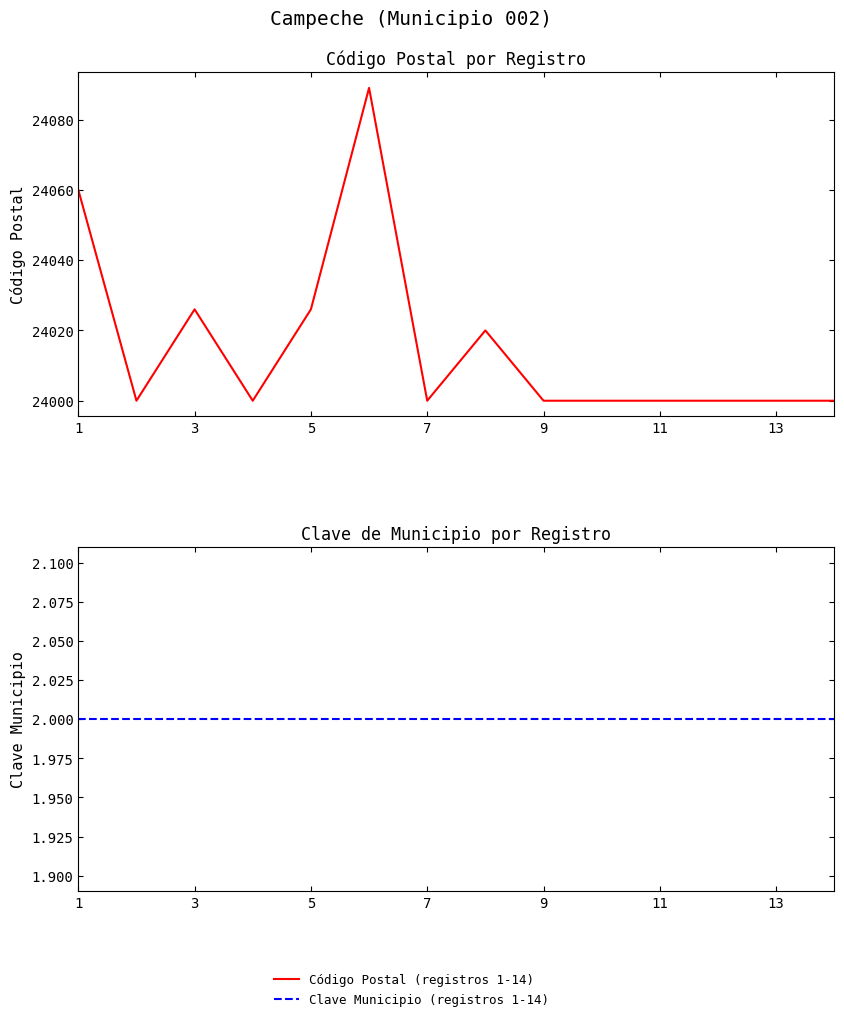

True or false: Clave Municipio (registros 1-14) has more than 1 points higher than both neighbors.

False